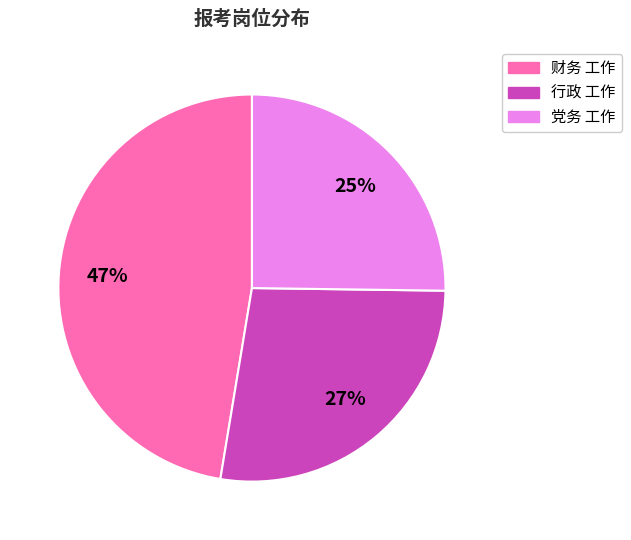

How many slices are in this pie chart?

3